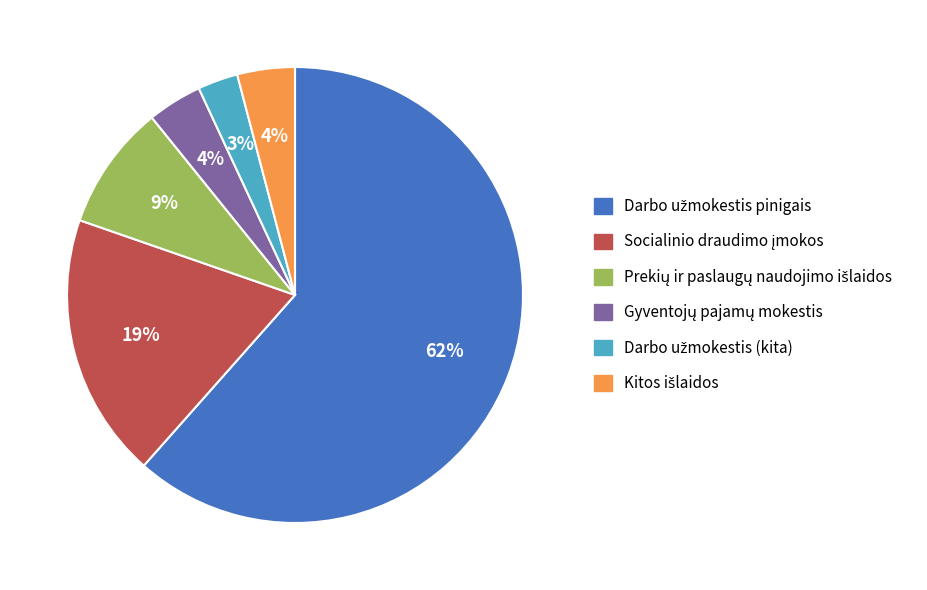

Is there any slice that represents more than half of the pie?

Yes